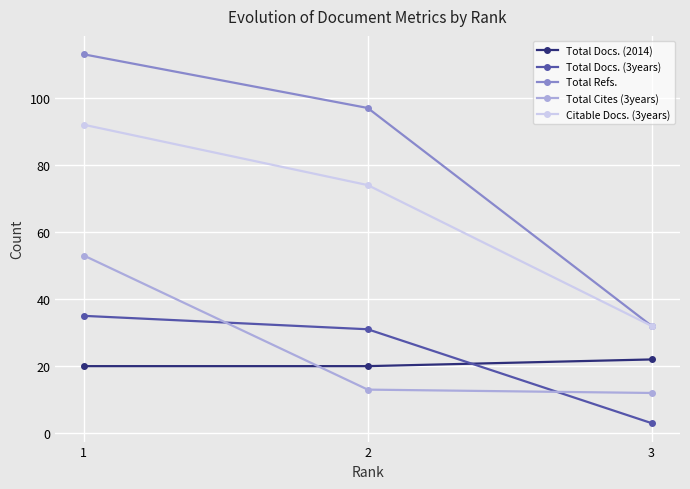

Does the chart display data point markers on the line(s)?

Yes